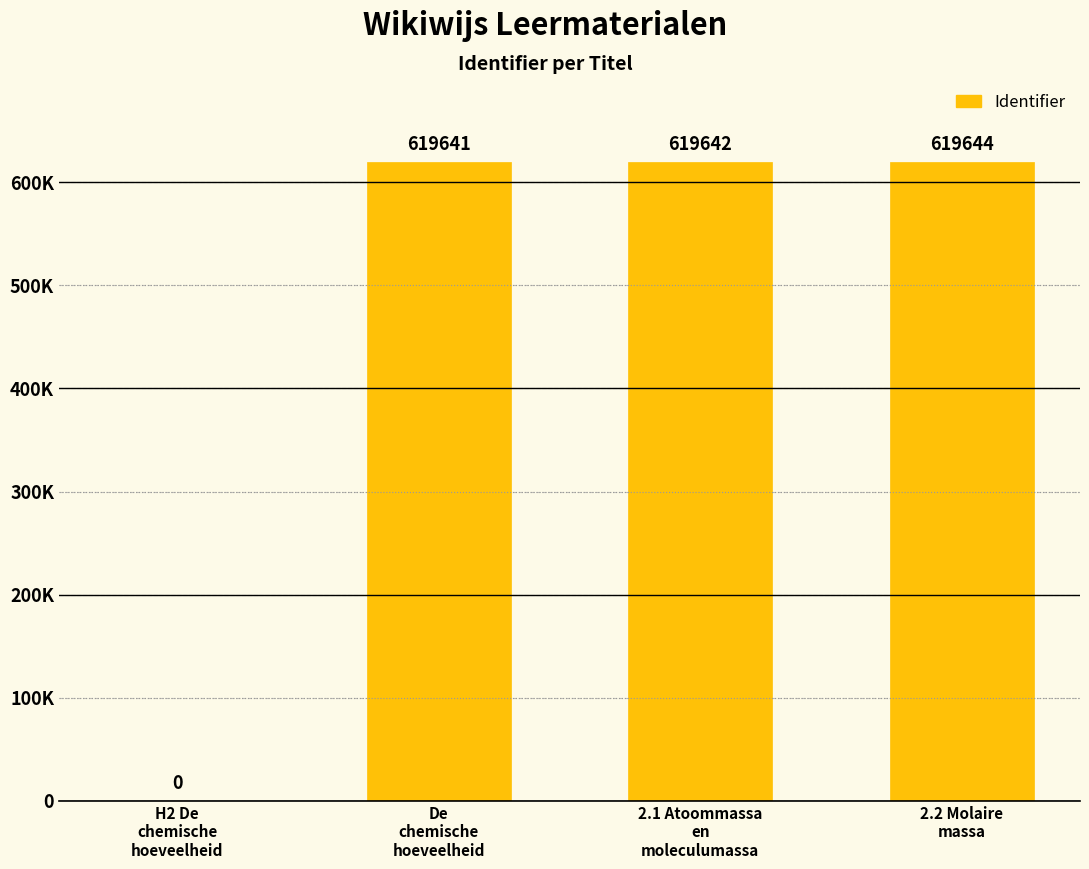

At which category does the chart reach its peak across all series?

2.2 Molaire
massa